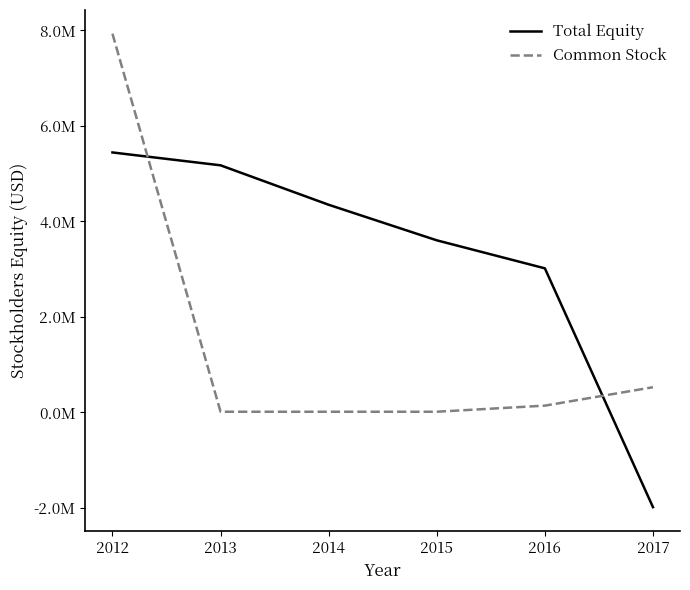

At 2017, list the series in order from smallest to largest.

Total Equity, Common Stock